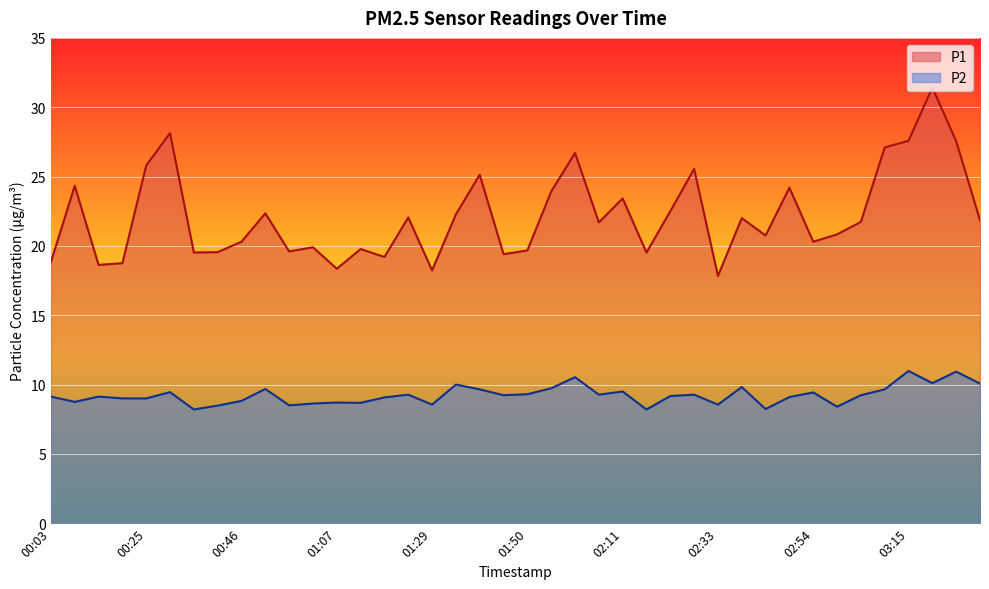

True or false: P1 and P2 cross at least once.

False